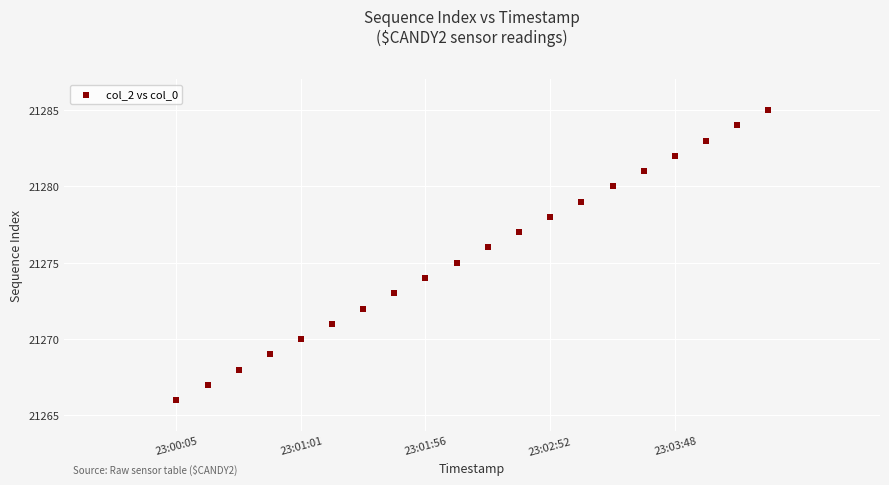

What is the range of Y values (max minus min)?

19